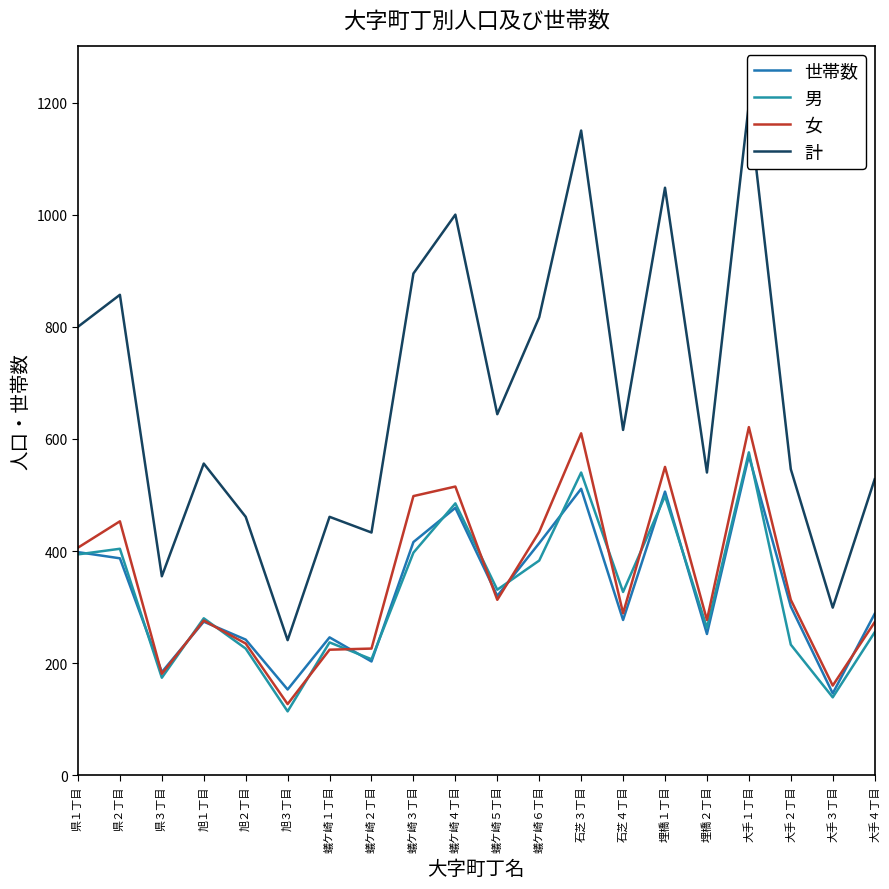

Is it true that 女 equals 389 at 石芝３丁目?

False